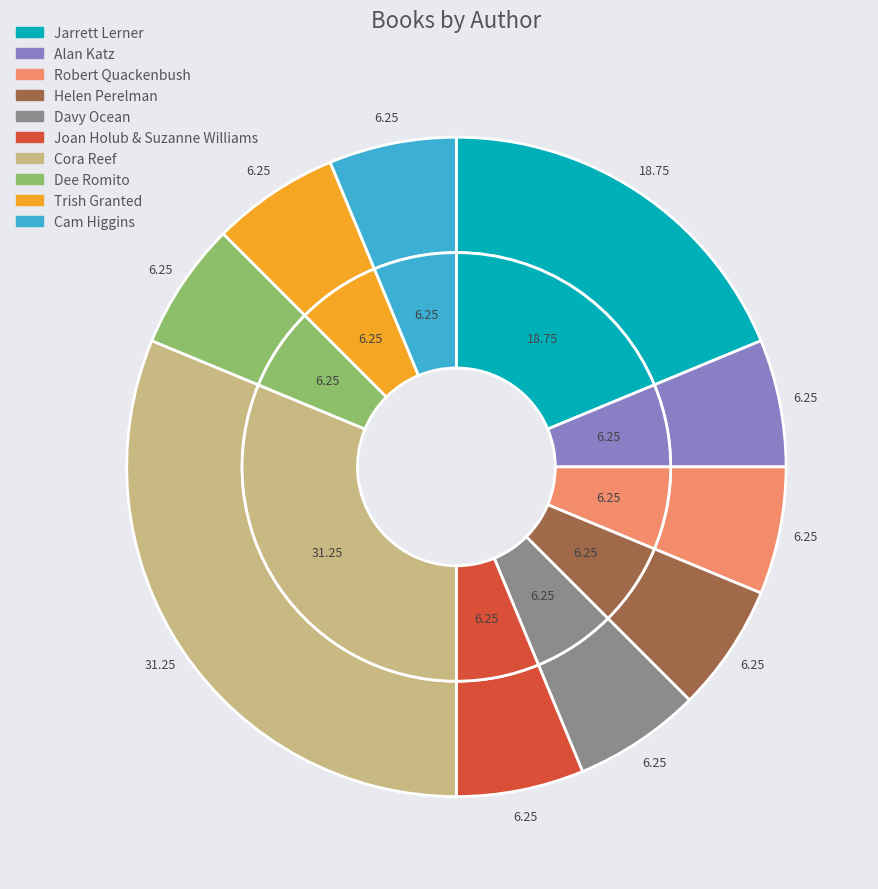

To the nearest percent, what is the difference between the largest and smallest slice percentages?

25%